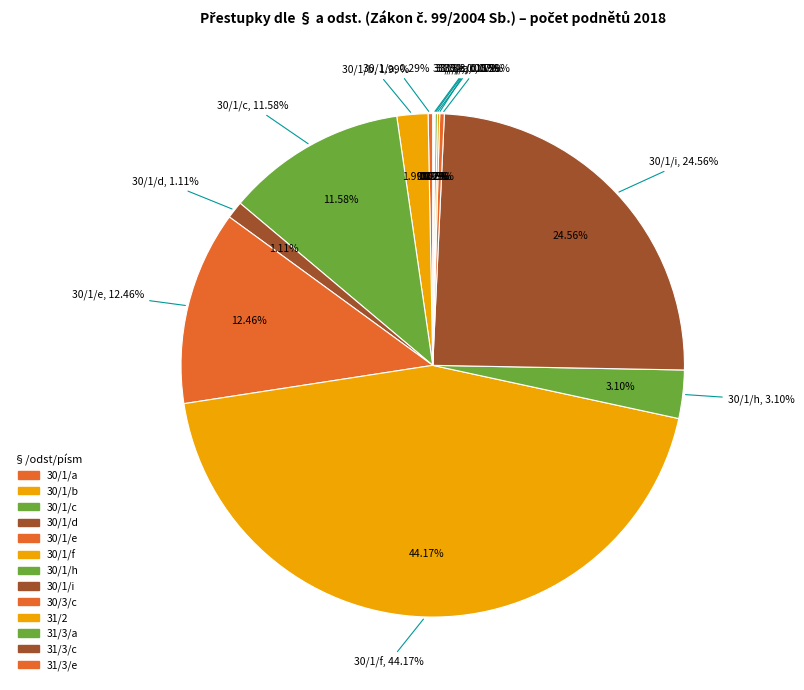

The 30/1/f slice represents 44% of the pie. True or false?

True